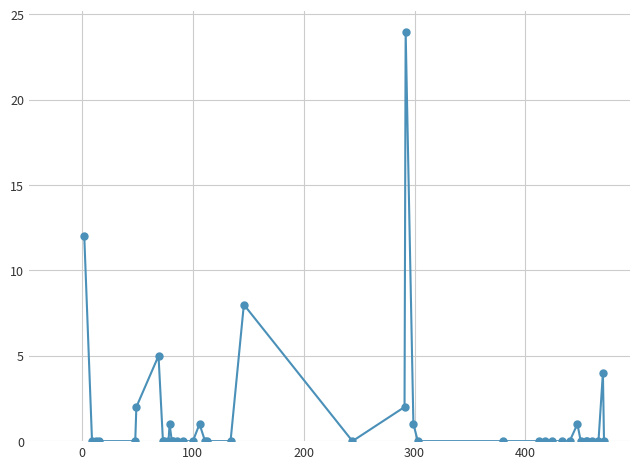

What is the difference between the maximum and minimum values?

24